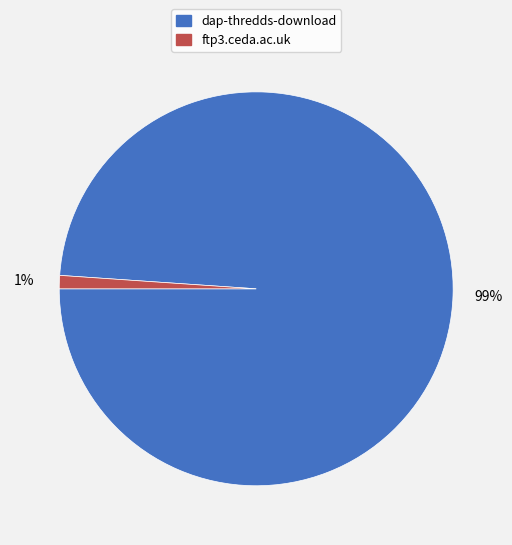

Count the number of slices in the pie.

2